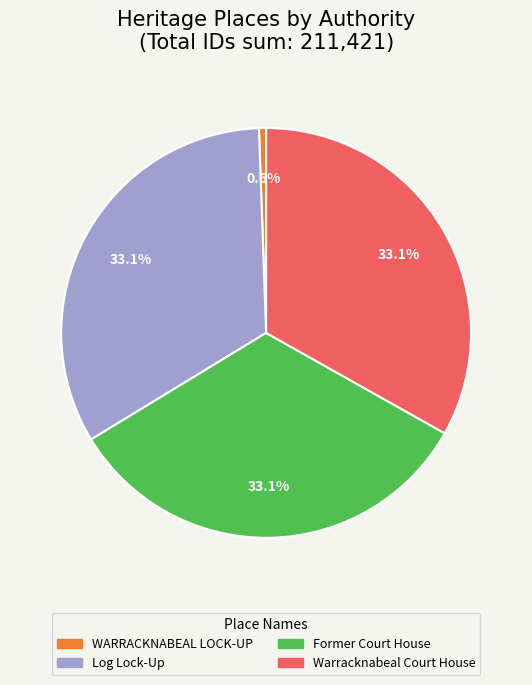

What portion of the pie excludes WARRACKNABEAL LOCK-UP?

99.4%